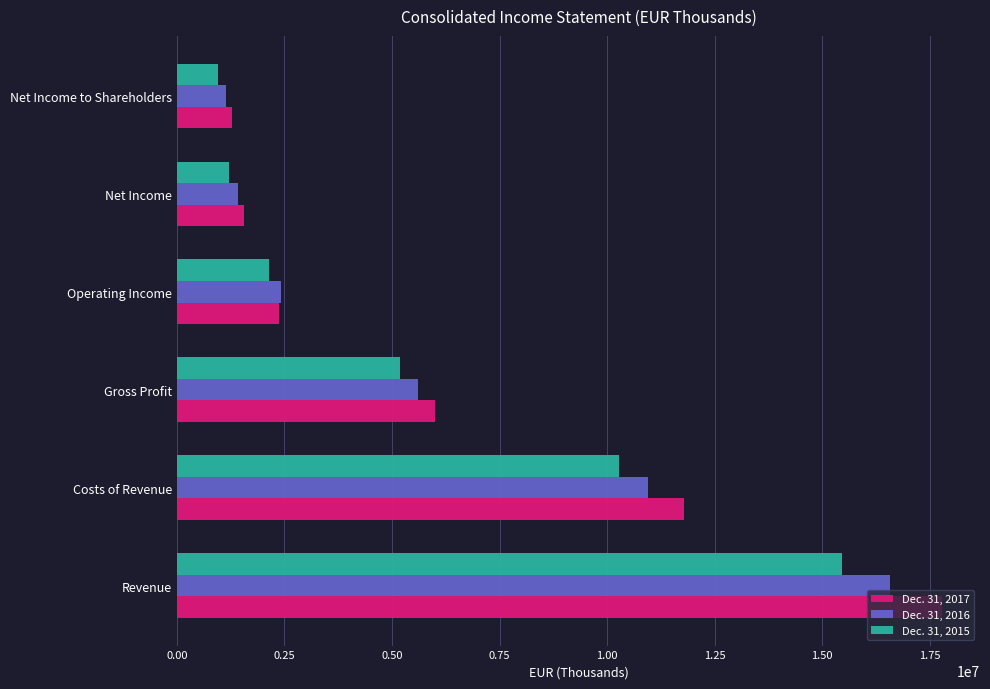

Which category has the highest value in the Dec. 31, 2017 series?

Revenue